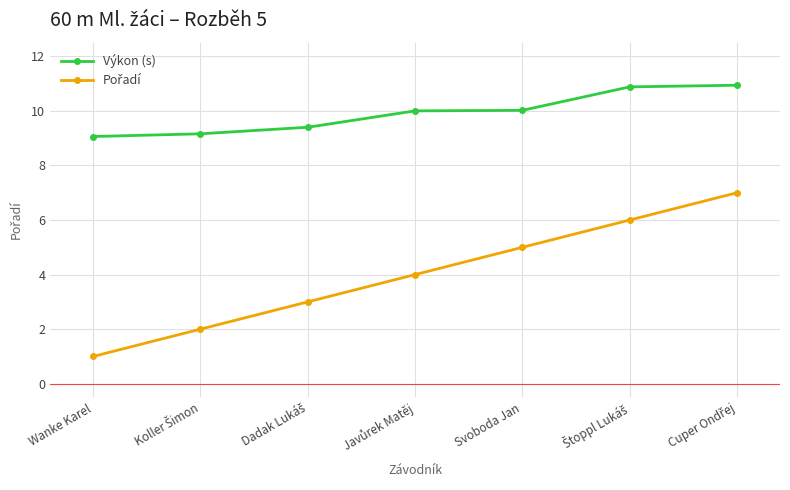

What is the smallest value displayed?

1.0